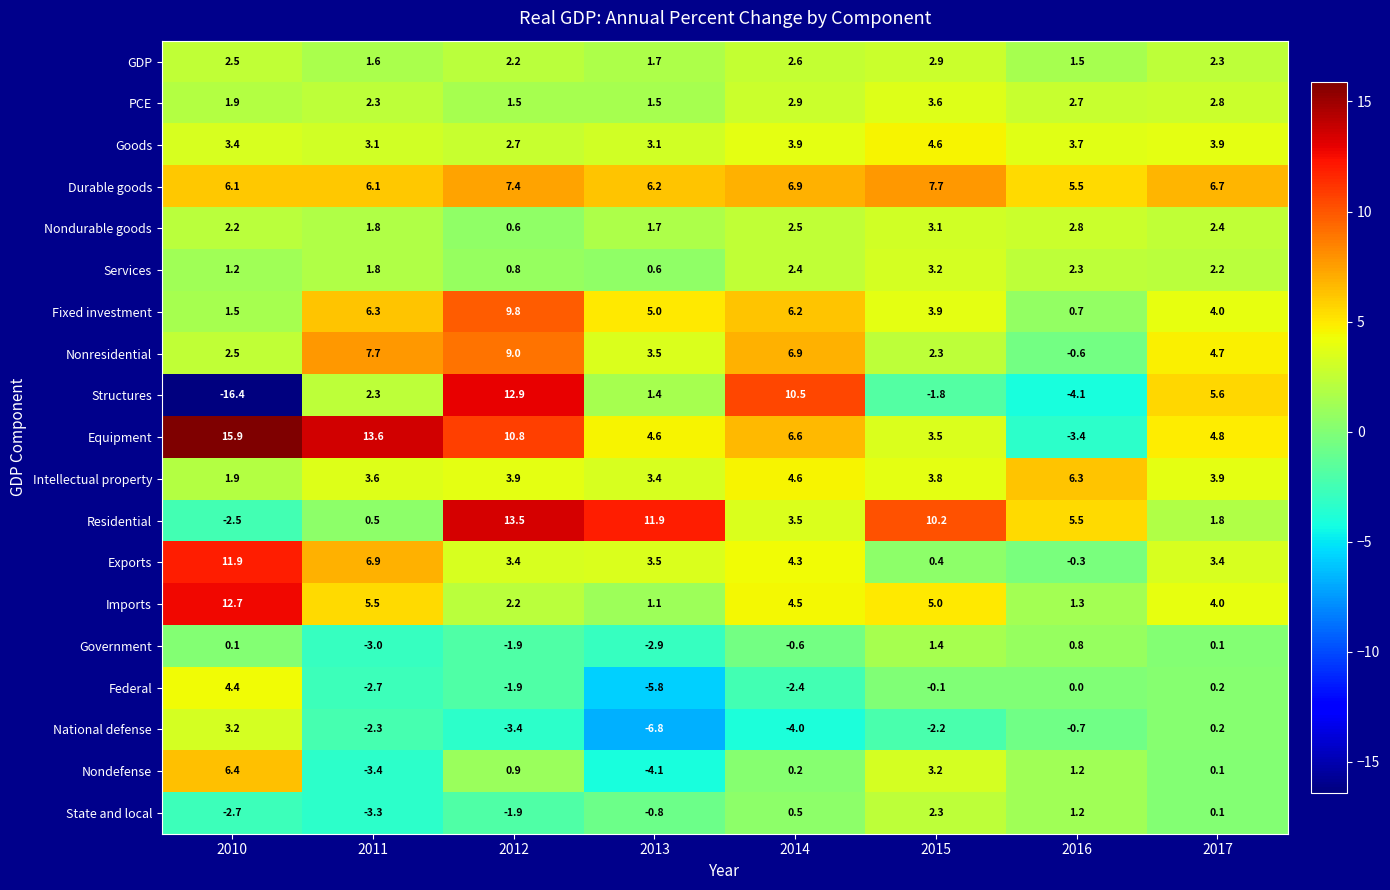

Is it true that Nondefense equals 0.1 at 2017?

True